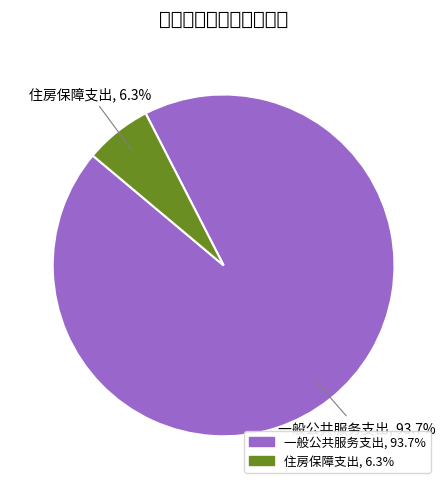

To the nearest percent, what is the difference between the 一般公共服务支出 and 住房保障支出 slice percentages?

87%